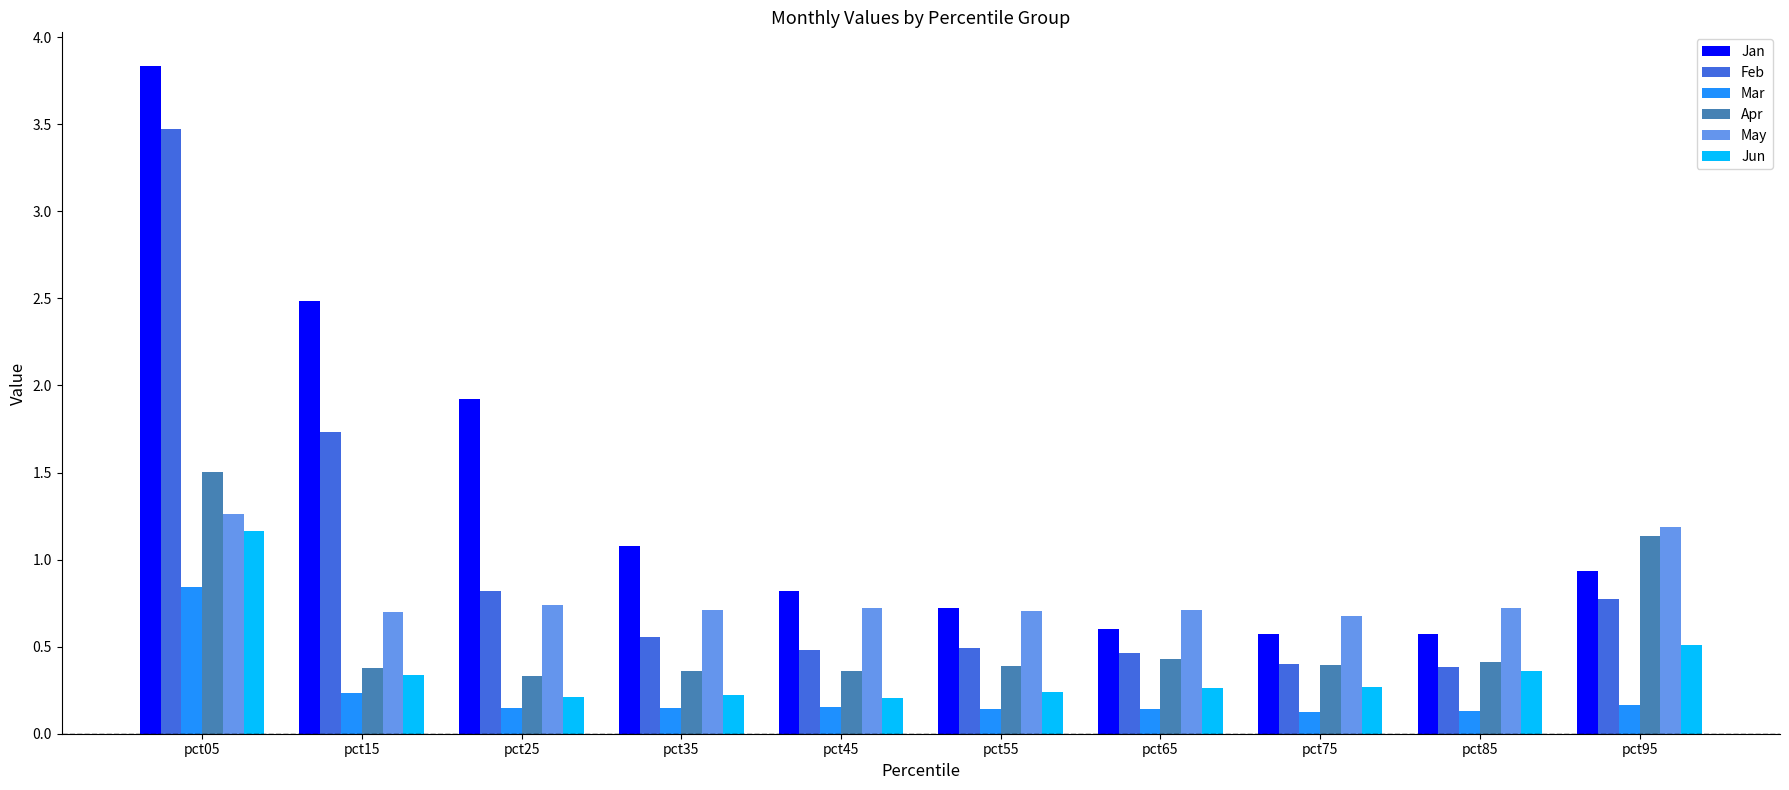

At which category does the chart reach its peak across all series?

pct05